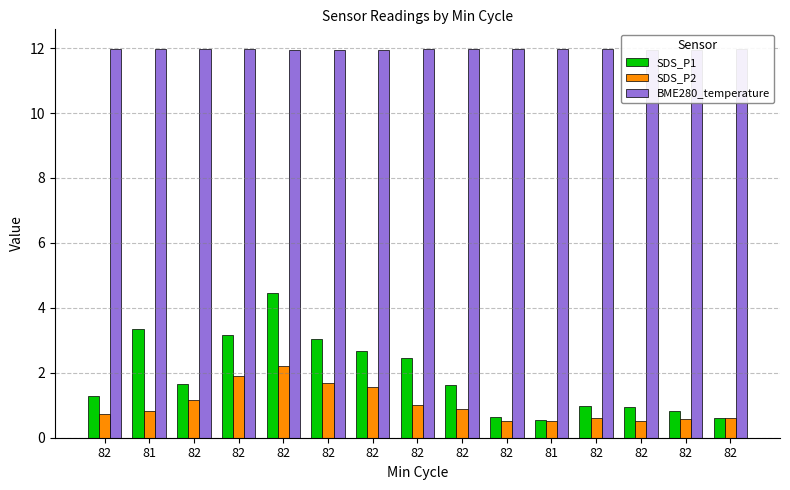

What is the label of the 9th bar from the left?

82